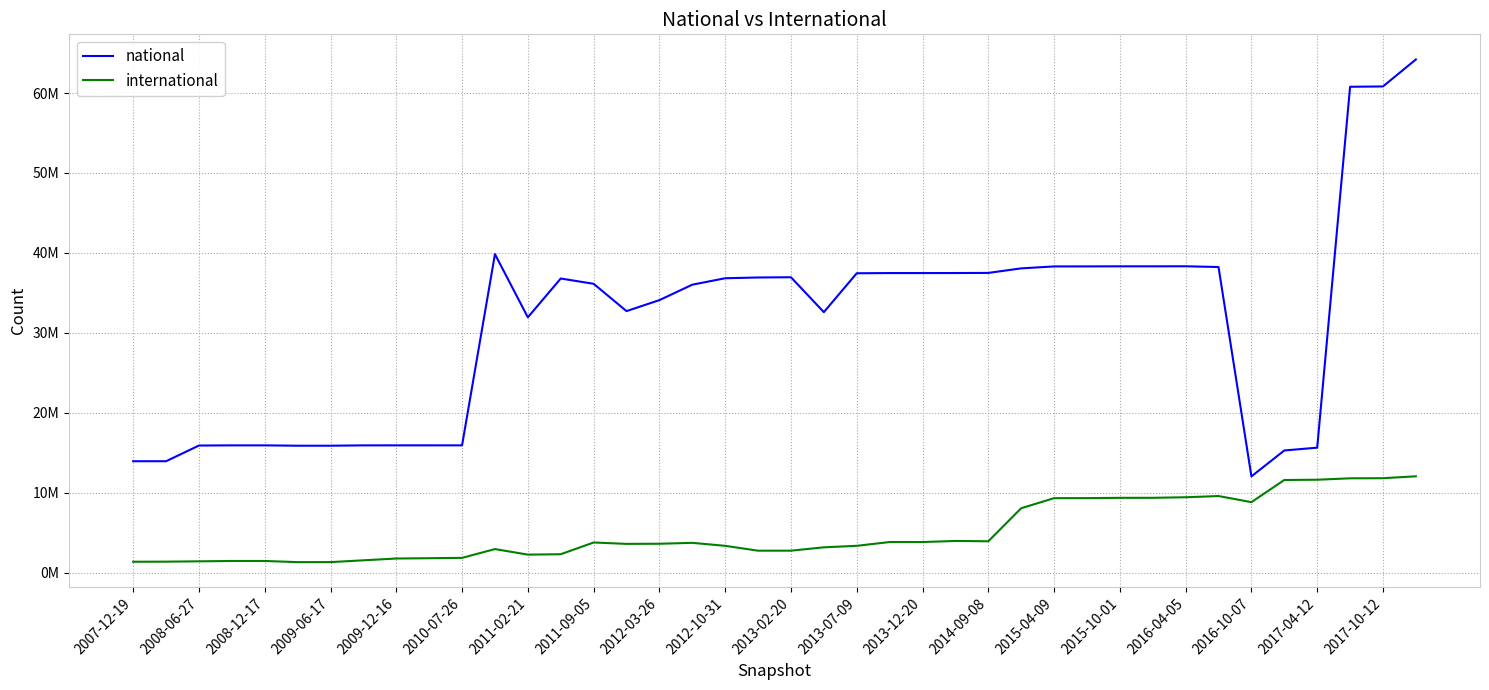

True or false: national and international cross at least once.

False